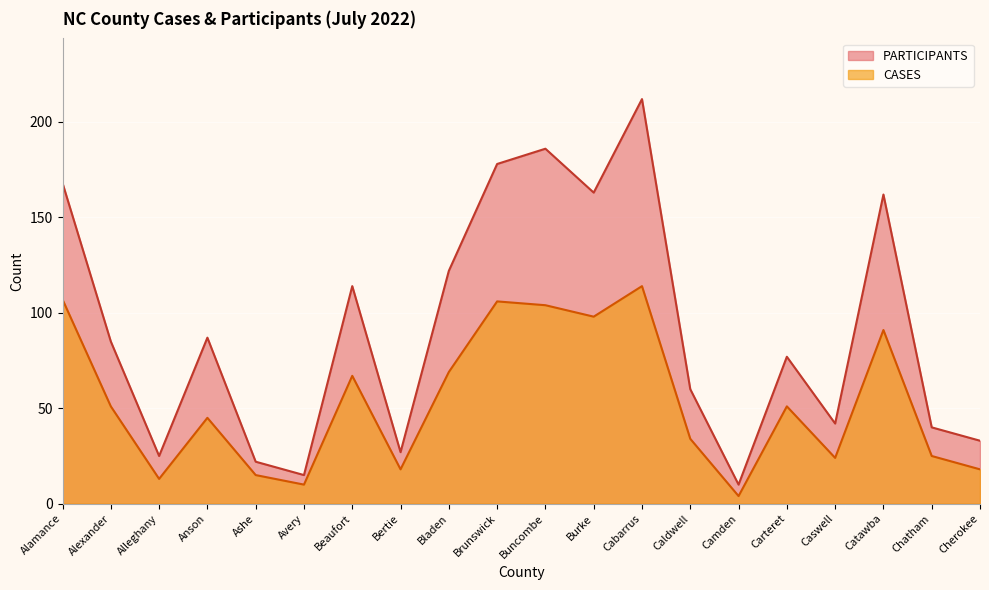

What is the difference between the second highest and minimum values in the CASES series?

103